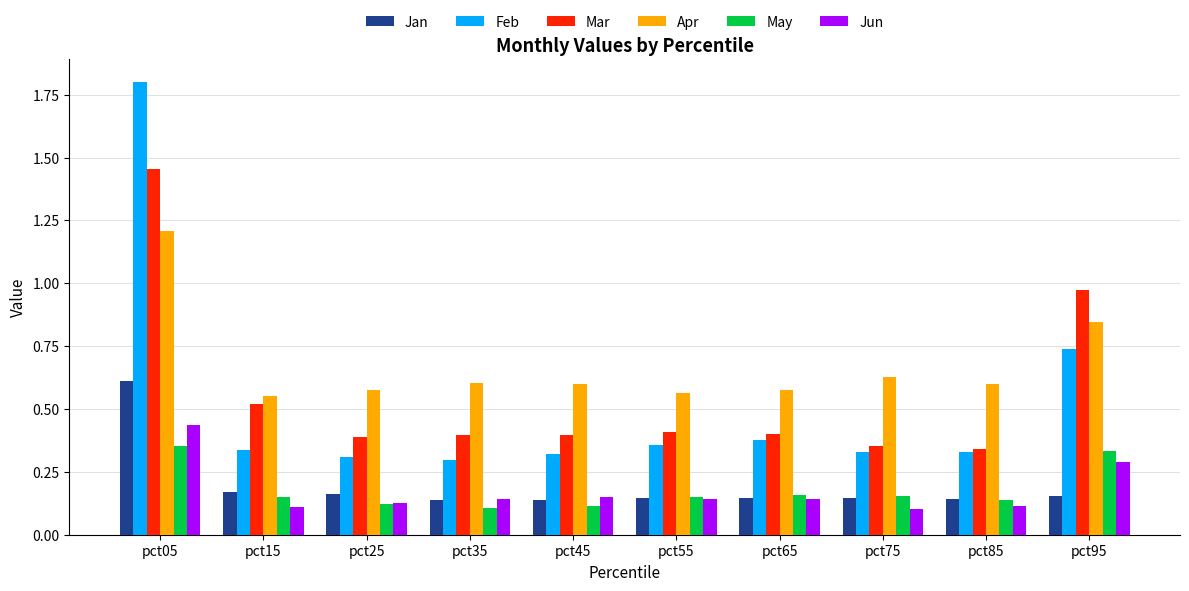

List the series in order of their peak value, lowest first.

May, Jun, Jan, Apr, Mar, Feb